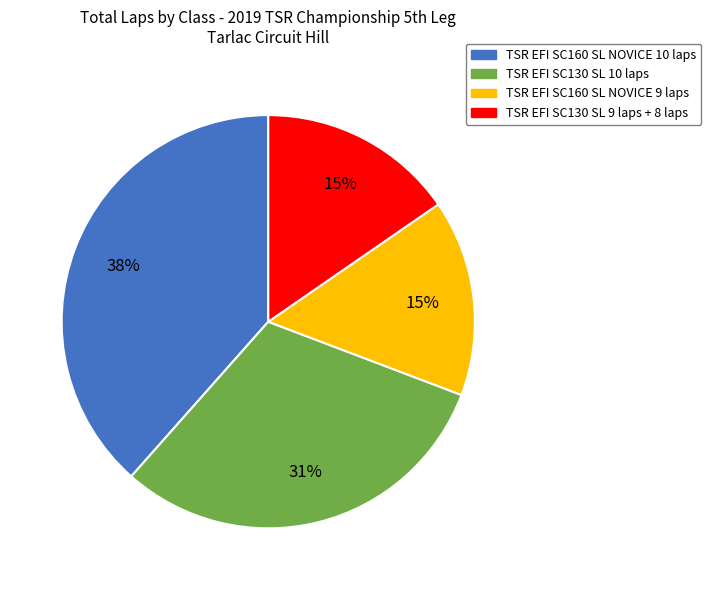

Does any single category account for the majority?

No